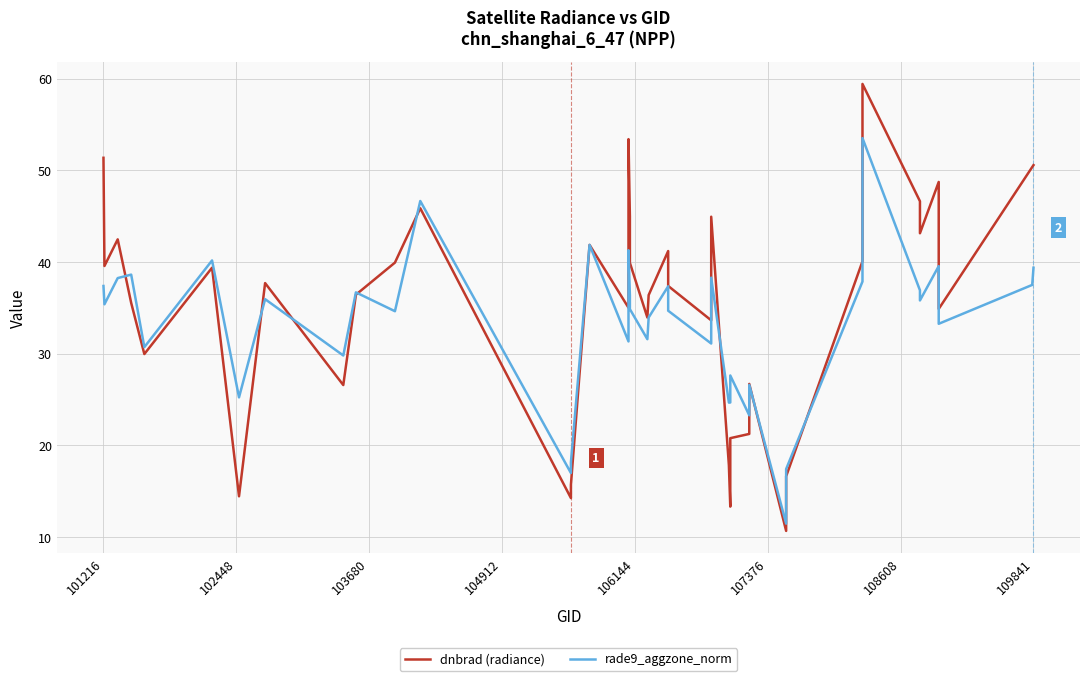

Rank the series by their average value, from highest to lowest.

dnbrad (radiance), rade9_aggzone_norm